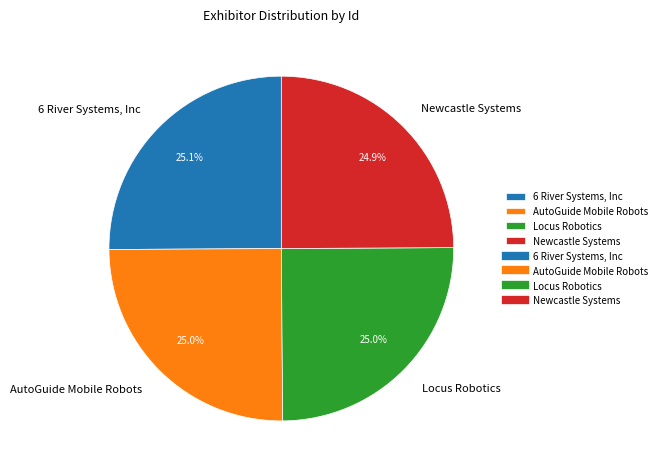

How many slices are in this pie chart?

4